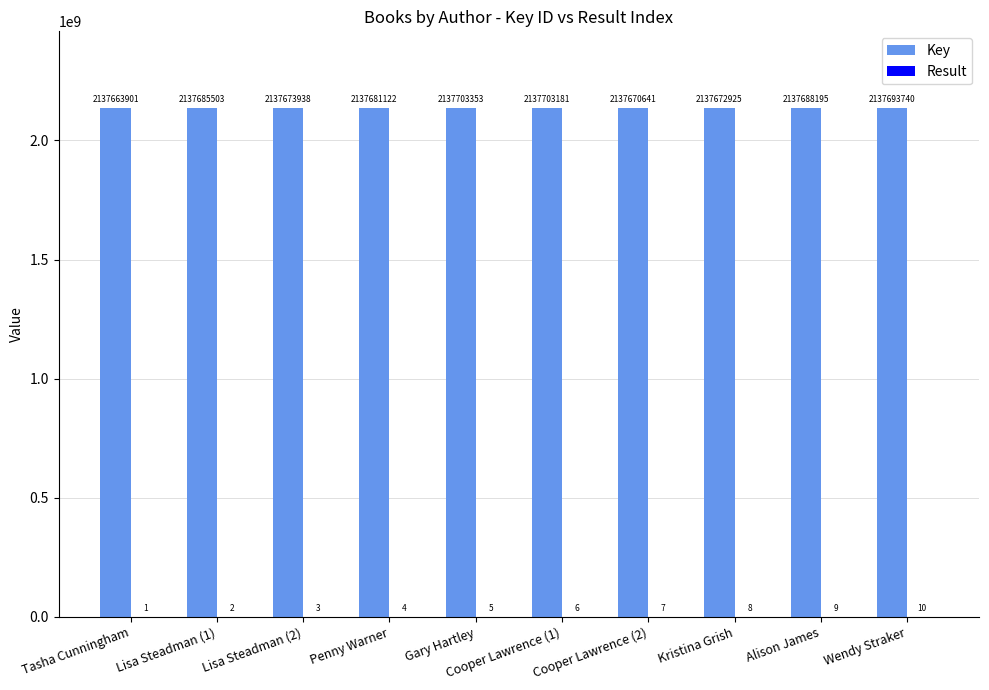

True or false: Key has a value of 1478868359 at Cooper Lawrence (1).

False